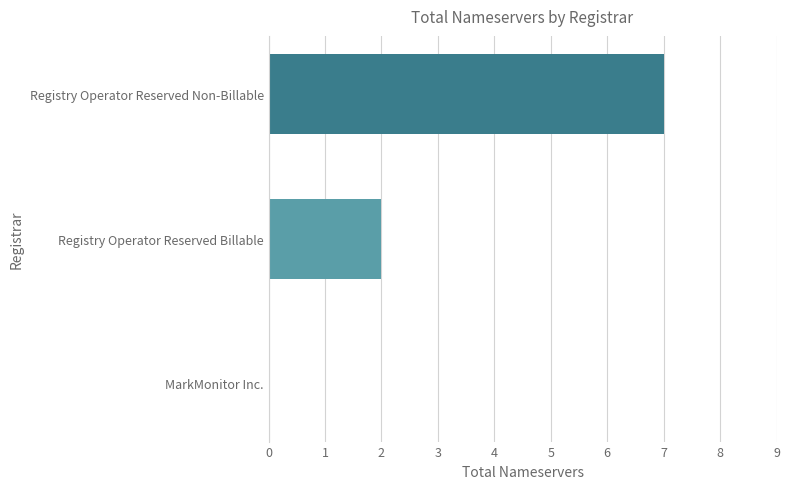

At which label is the value closest to 3?

Registry Operator Reserved Billable